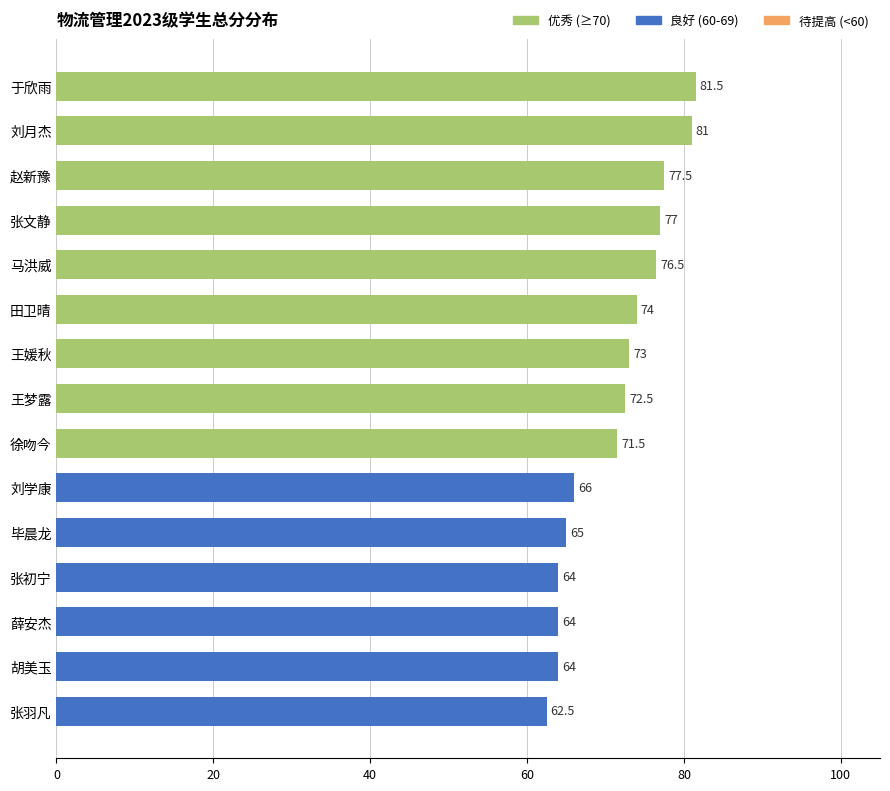

Reading top to bottom, extract all data points from this chart.

于欣雨=81.5	刘月杰=81.0	赵新豫=77.5	张文静=77.0	马洪威=76.5	田卫晴=74.0	王媛秋=73.0	王梦露=72.5	徐吻今=71.5	刘学康=66.0	毕晨龙=65.0	张初宁=64.0	薛安杰=64.0	胡美玉=64.0	张羽凡=62.5